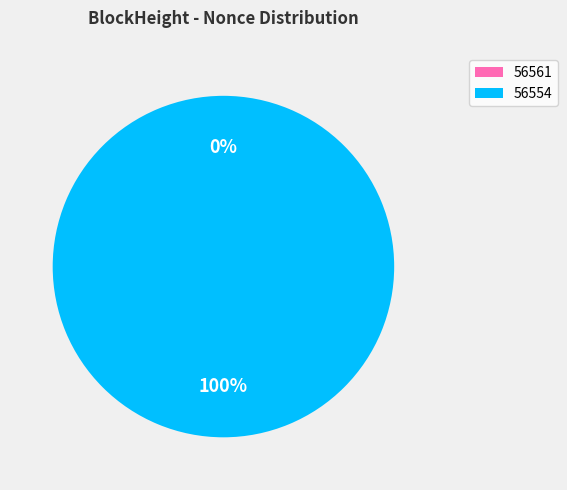

The 56554 slice represents 100% of the pie. True or false?

True